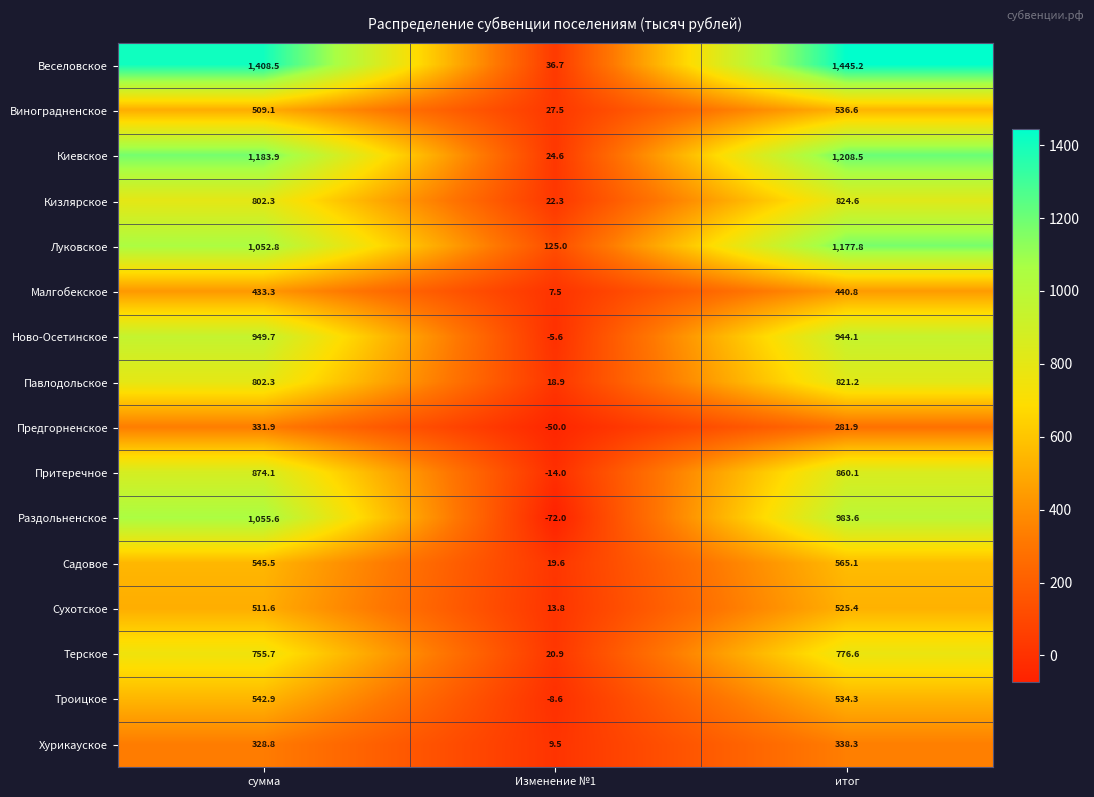

Which category has the lowest value across all series?

Изменение №1